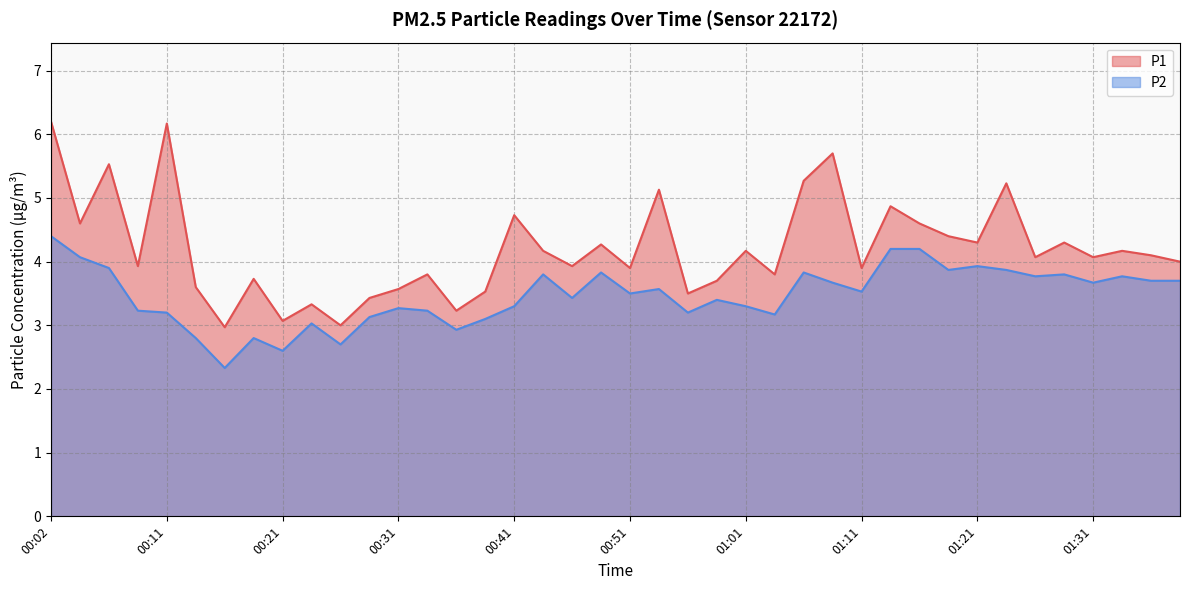

What position from the right is 00:19?

33